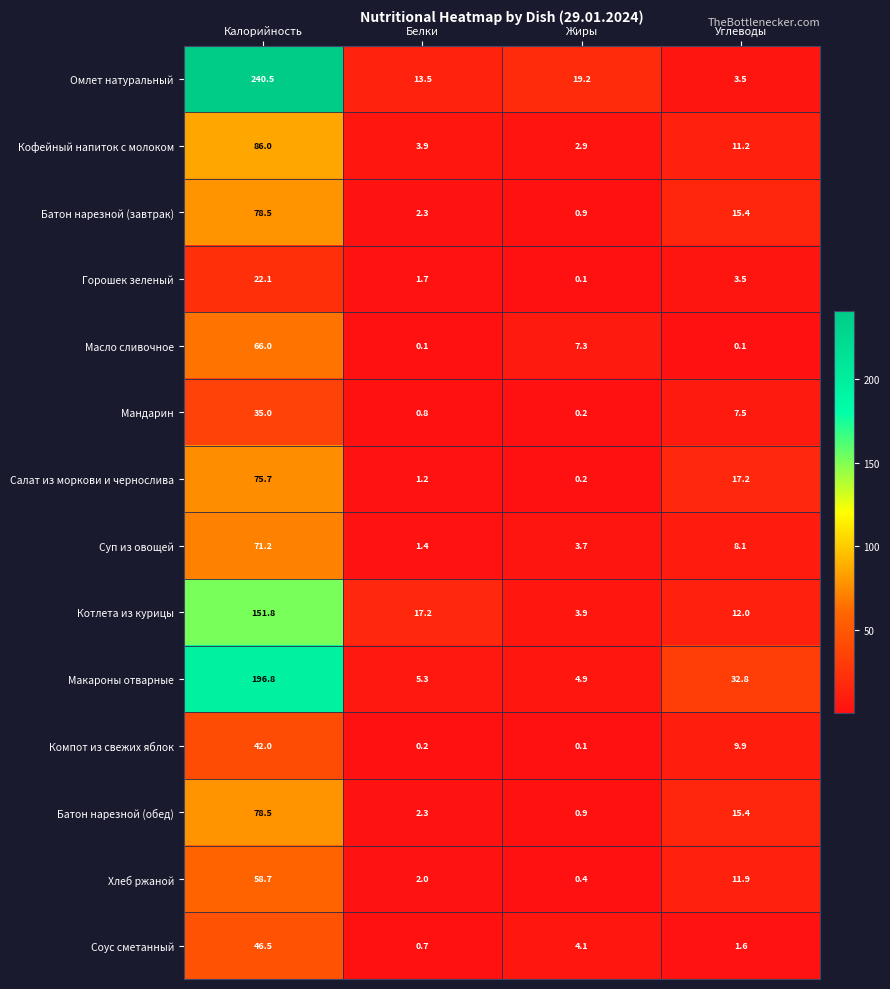

Rank the categories by Макароны отварные value from lowest to highest.

Жиры, Белки, Углеводы, Калорийность